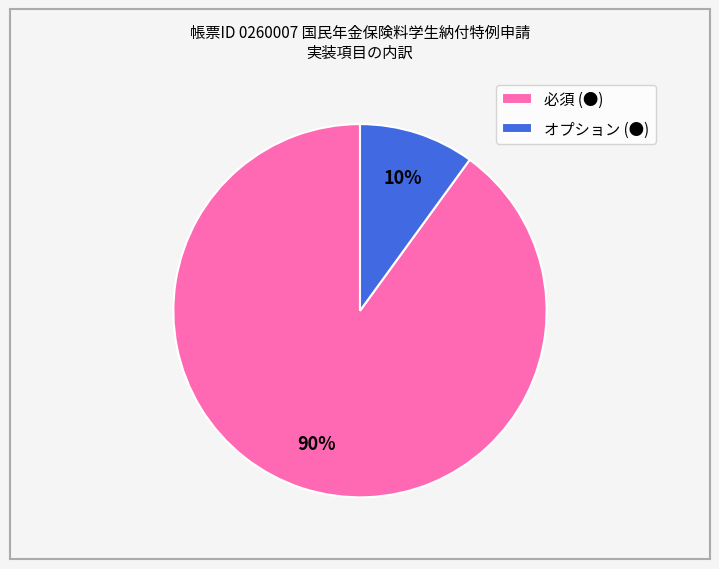

Is the sum of オプション and 必須 greater than half?

Yes